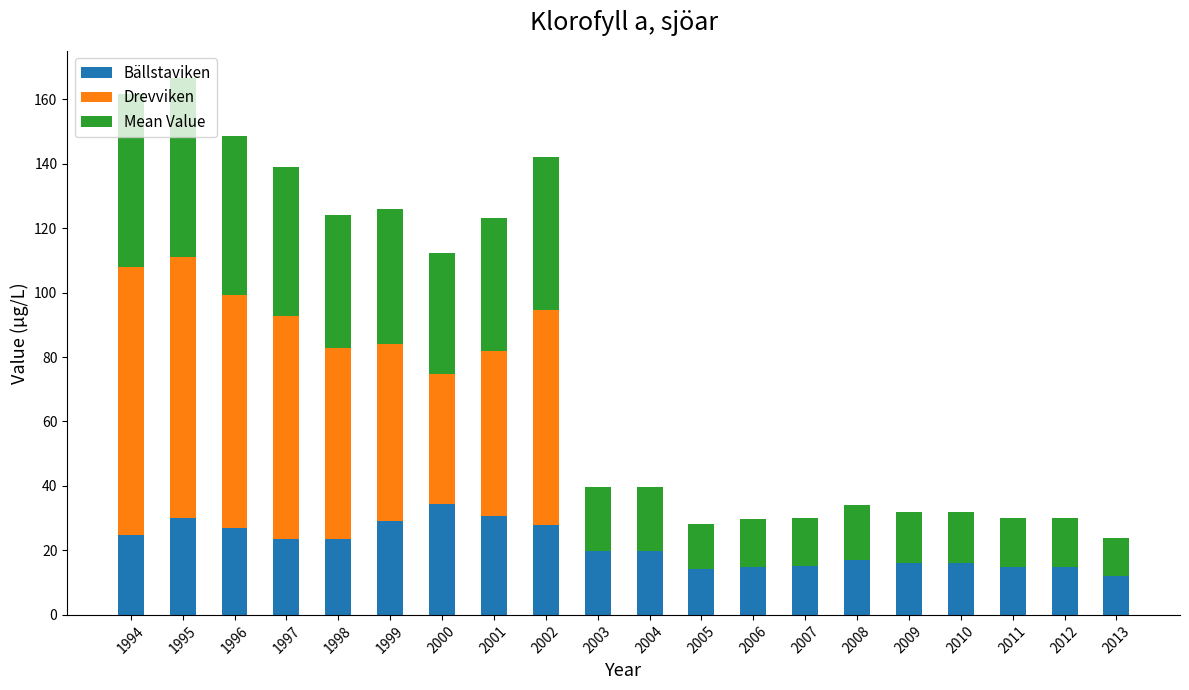

What is the sum of the Bällstaviken values at 2000 and 1999?

63.7